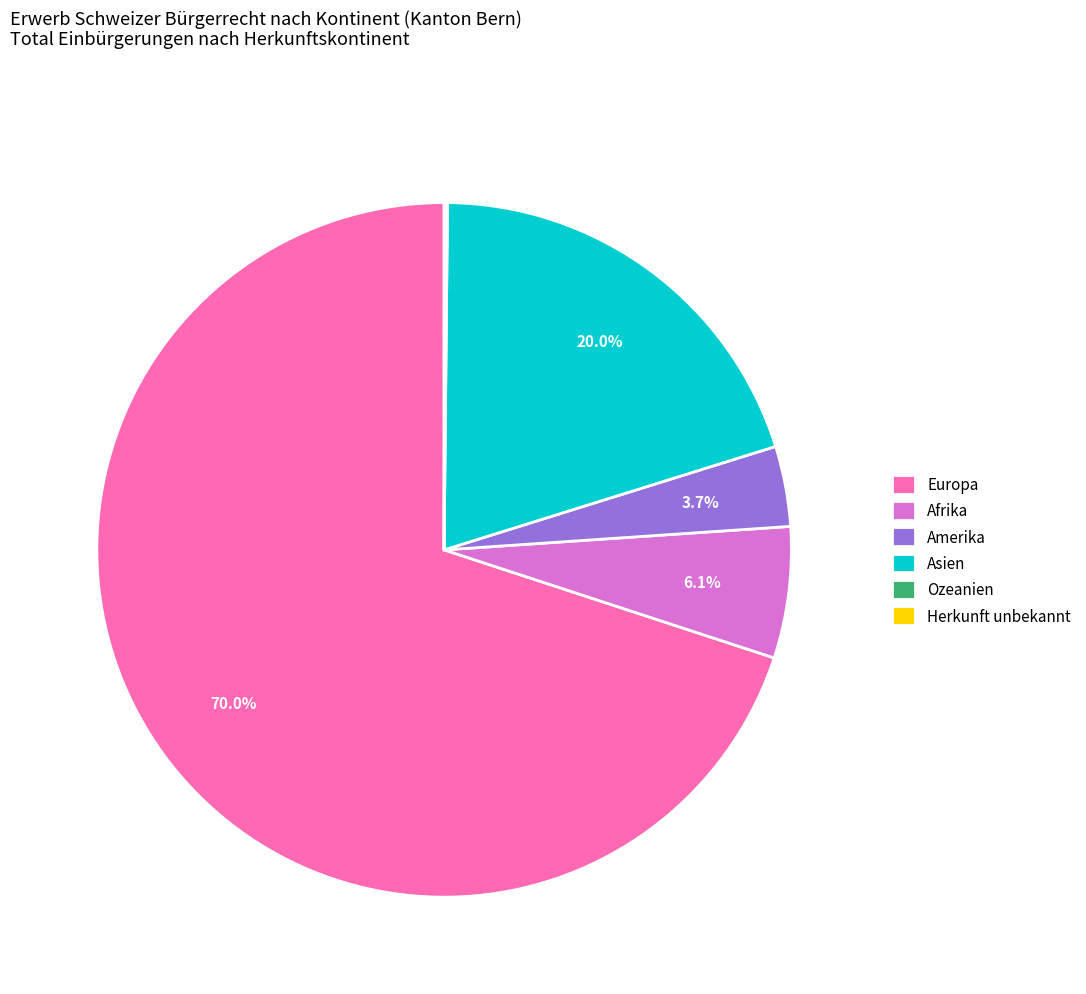

Which category has the biggest portion of the pie?

Europa